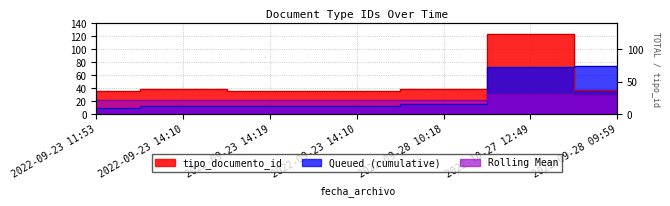

The value at 2022-09-28 10:18 is 27. True or false?

False